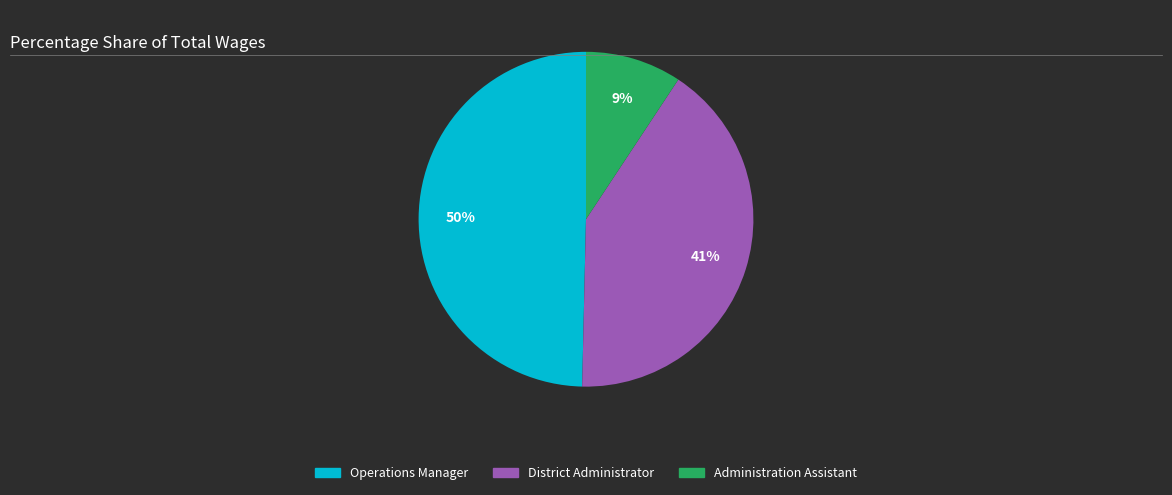

To the nearest percent, what percentage of the pie is District Administrator?

41%